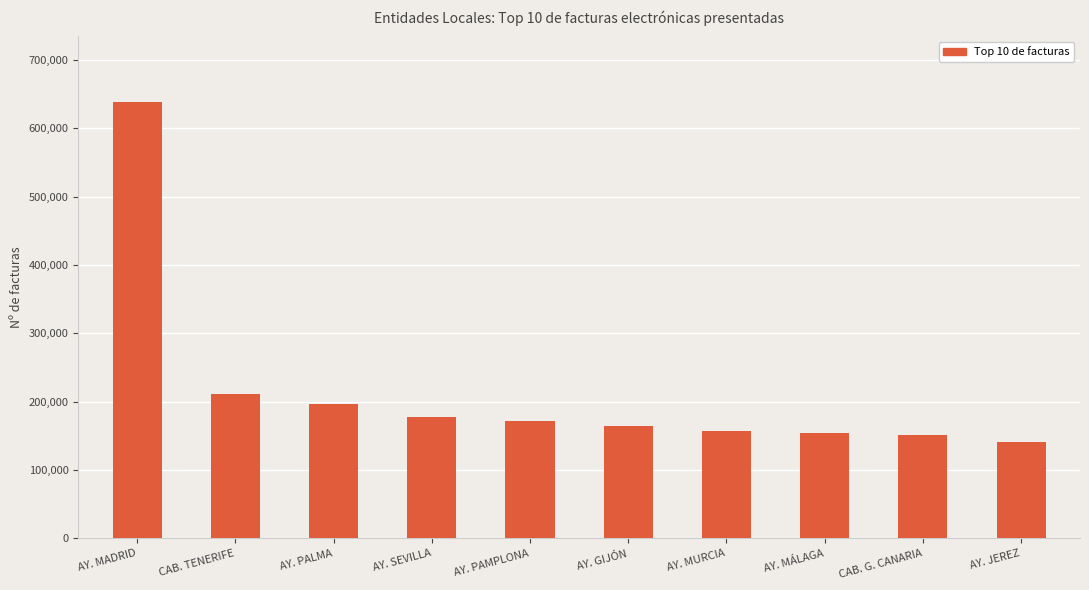

Which label corresponds to the largest value in the chart?

AY. MADRID